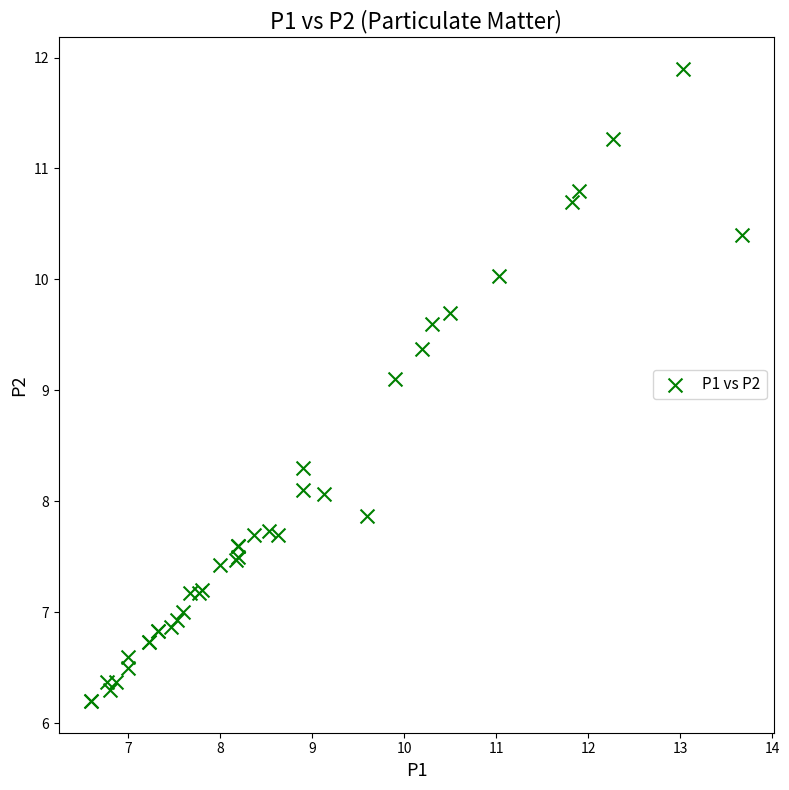

What Y value in the scatter plot is closest to 9?

9.1